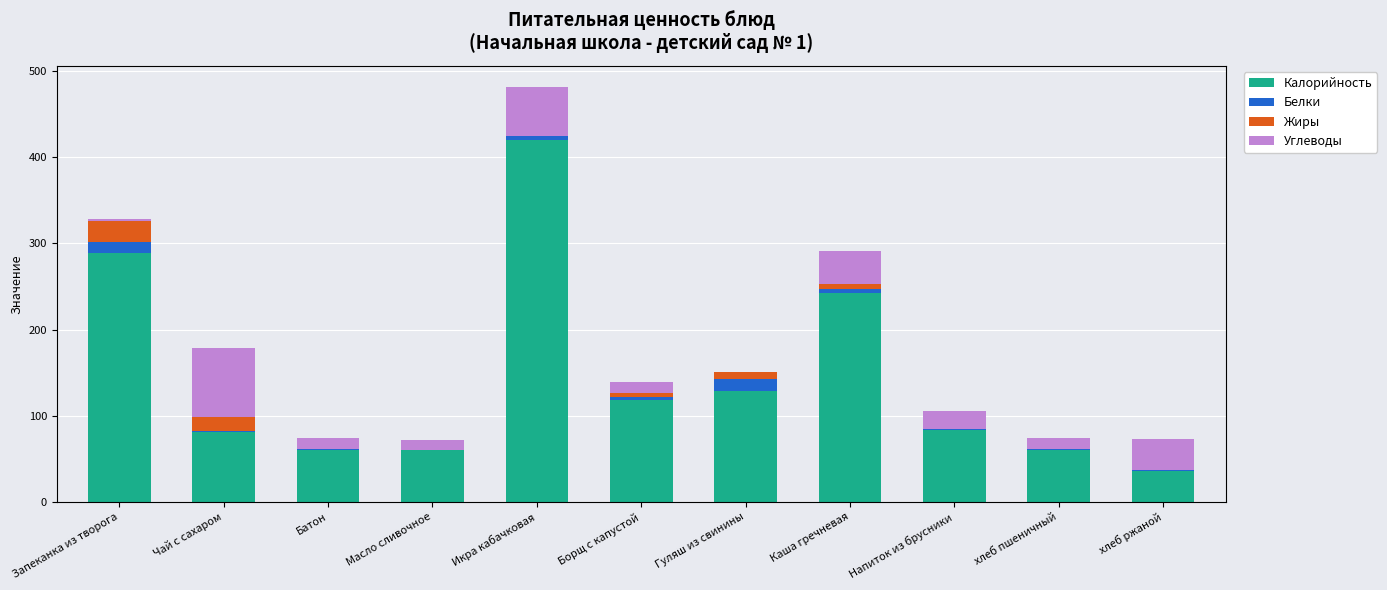

At which category is the sum across all series the highest?

Икра кабачковая